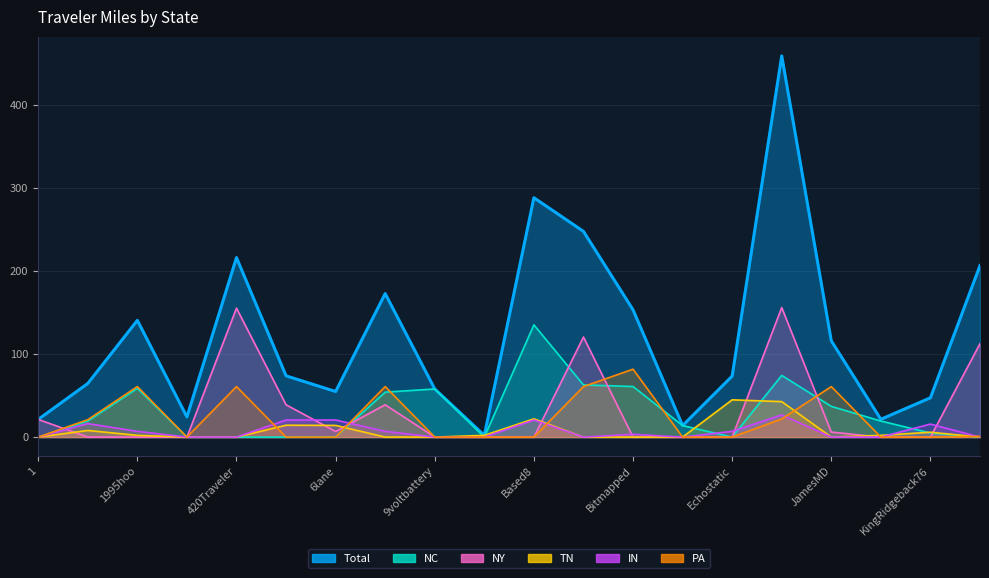

What are all the series names shown in the legend?

Total, NC, NY, TN, IN, PA